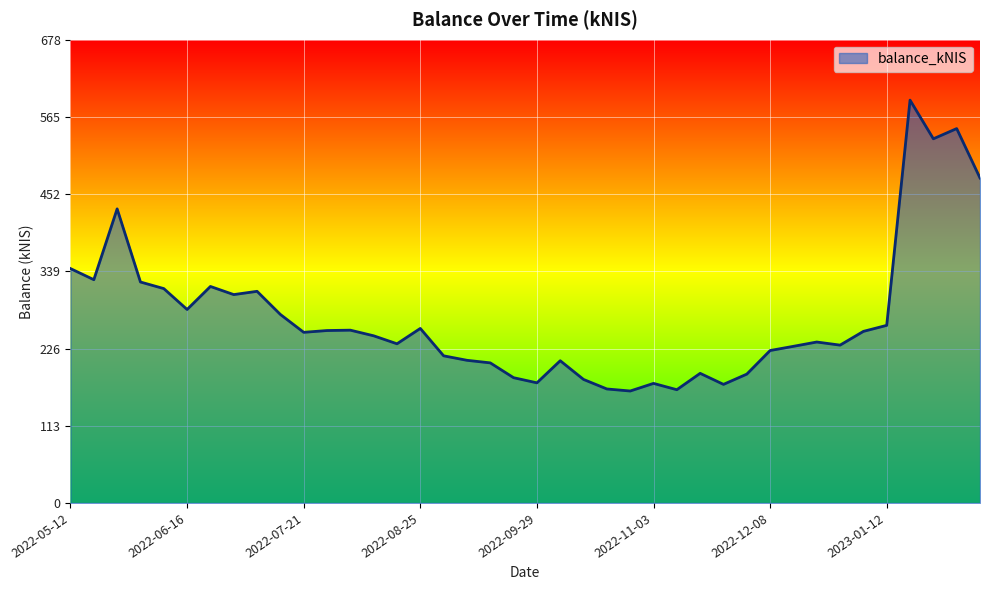

What is the smallest value displayed?

163.8